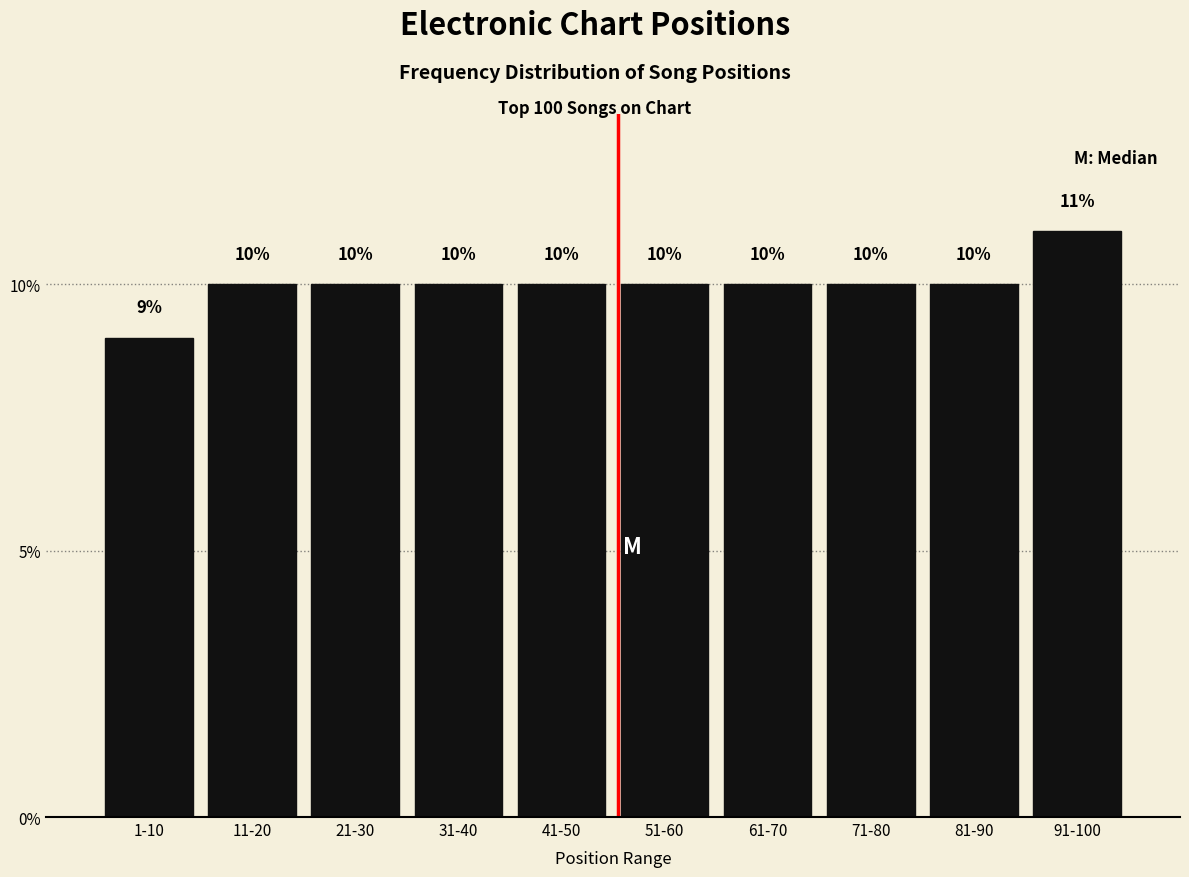

Reading left to right, extract all data points from this chart.

9	10	10	10	10	10	10	10	10	11